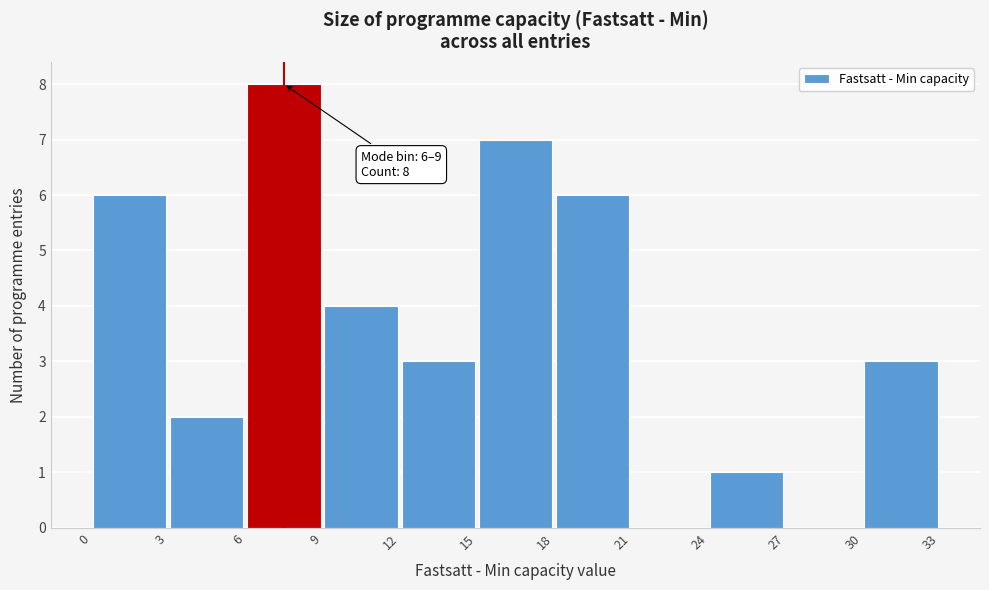

Which range on the x-axis has the tallest bar?

6 to 9